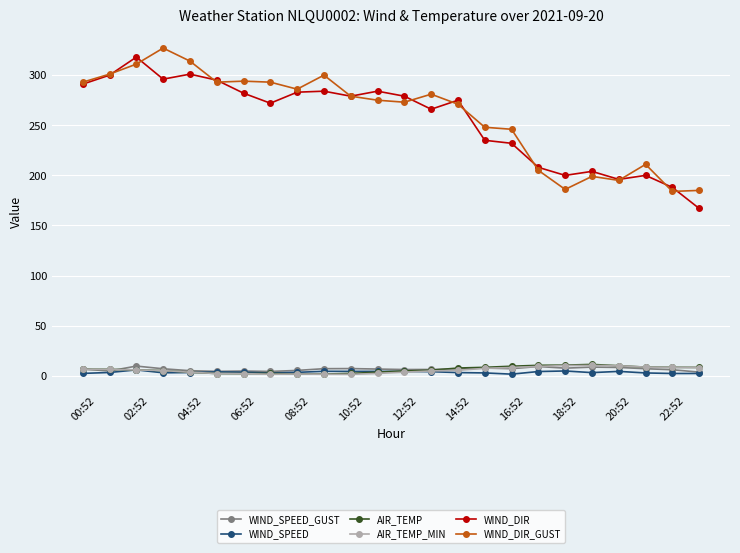

How many lines are shown in the chart?

6